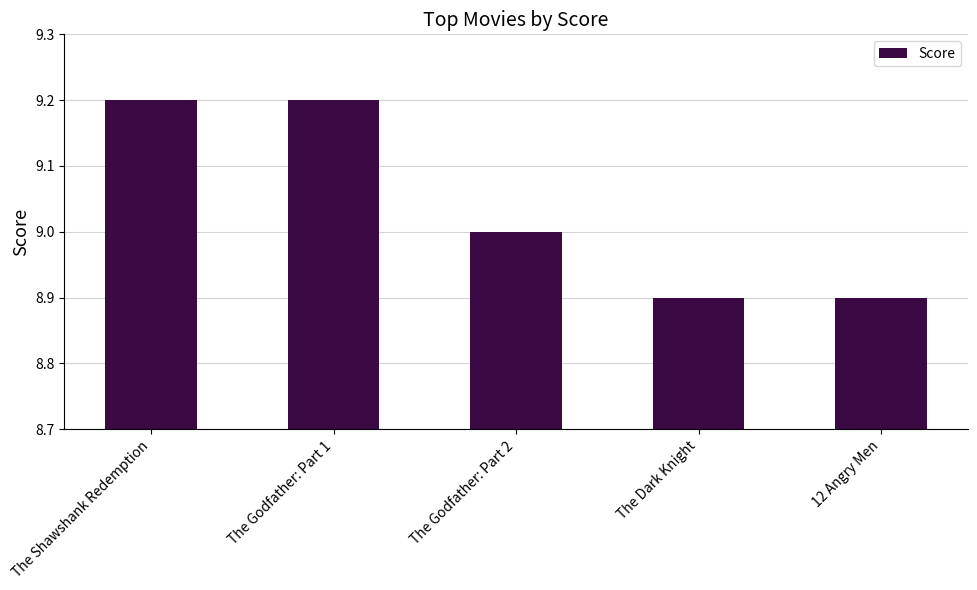

What position from the left is The Godfather: Part 1?

2